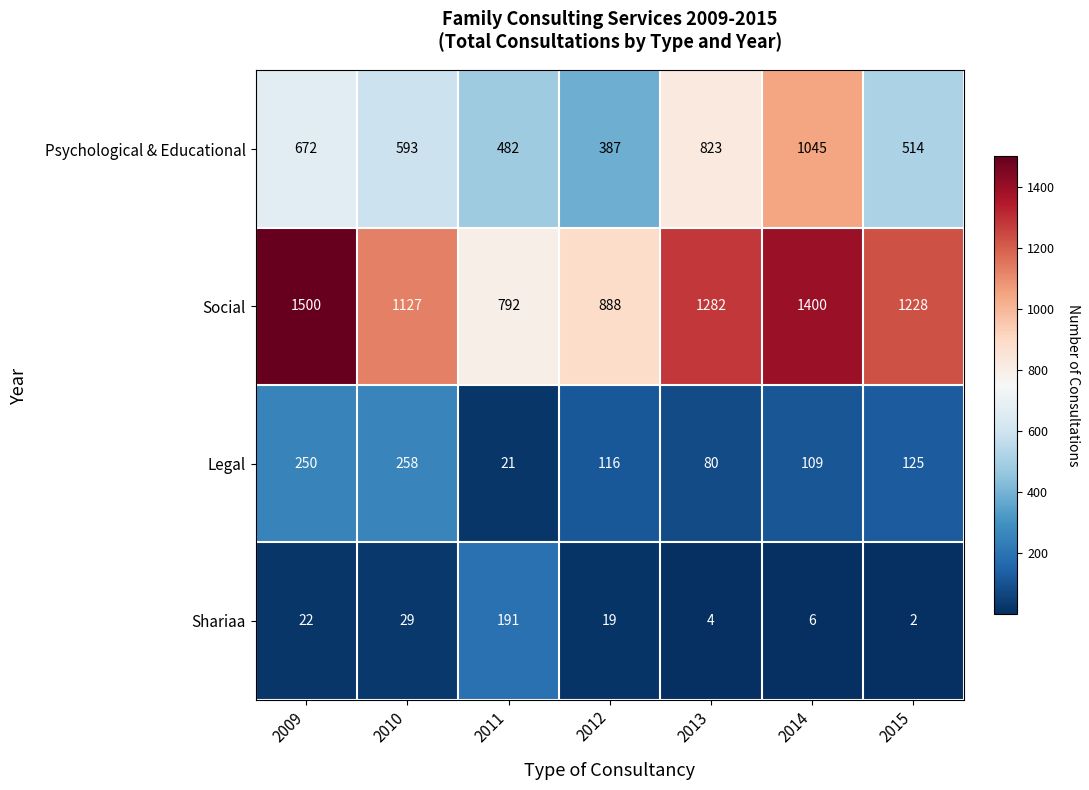

What is the total value across all series at 2011?

1486